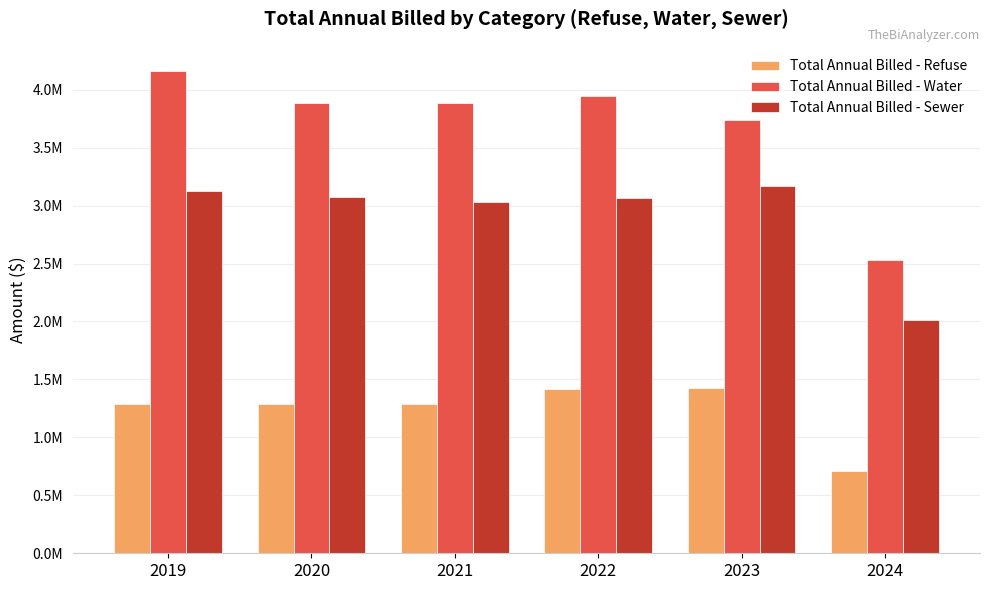

What are all the series names shown in the legend?

Total Annual Billed - Refuse, Total Annual Billed - Water, Total Annual Billed - Sewer